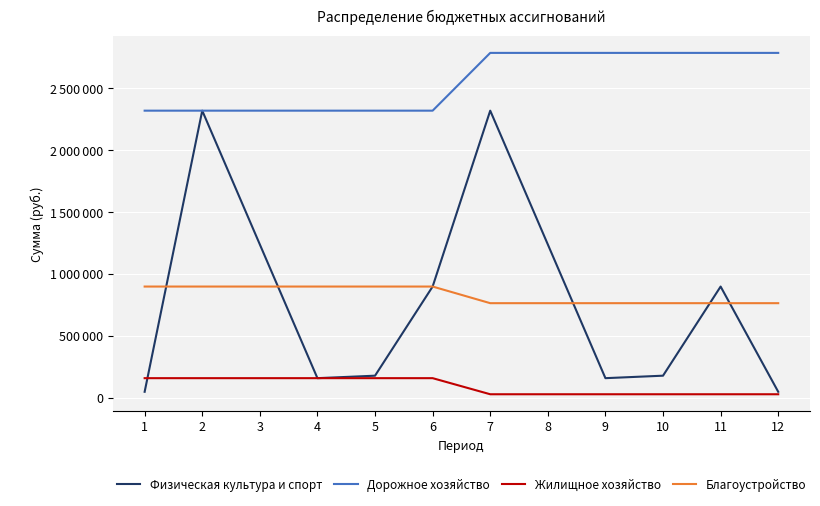

What is the difference between the highest and lowest values at 6?

2160700